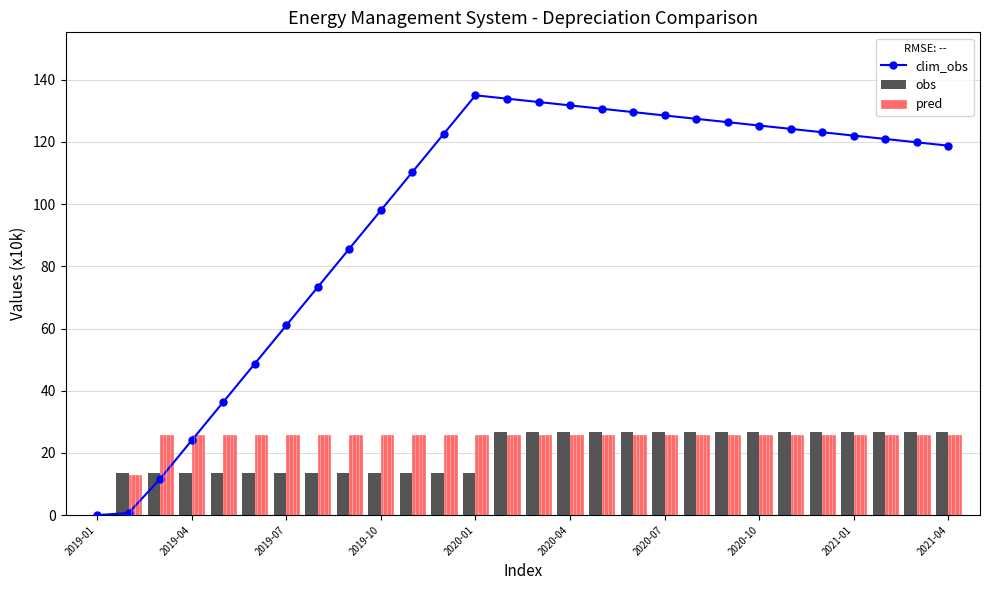

What is the sum of the pred values at 2019-07 and 2019-04?

51.5